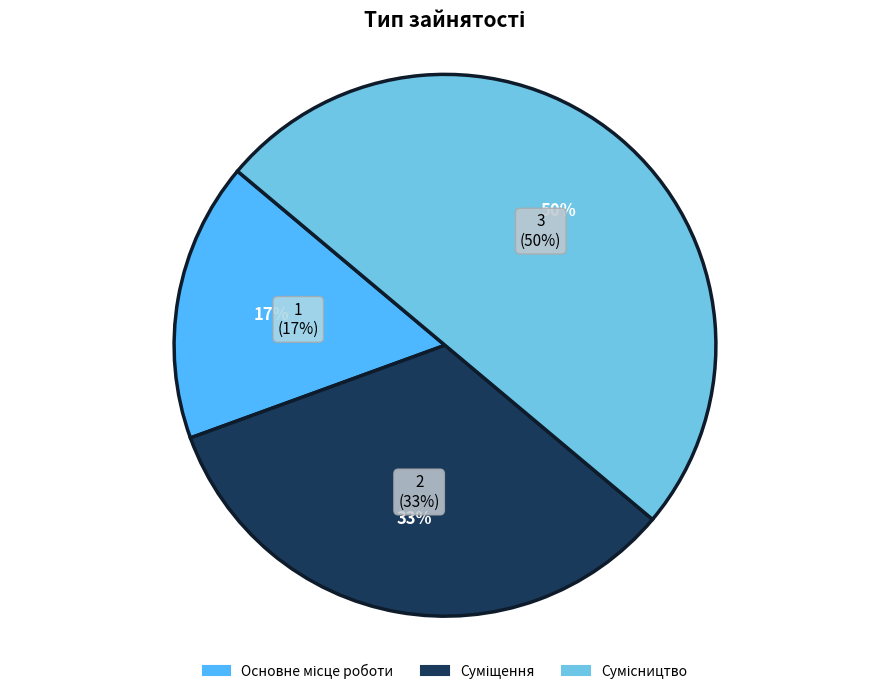

What is the largest slice in the pie chart?

Сумісництво